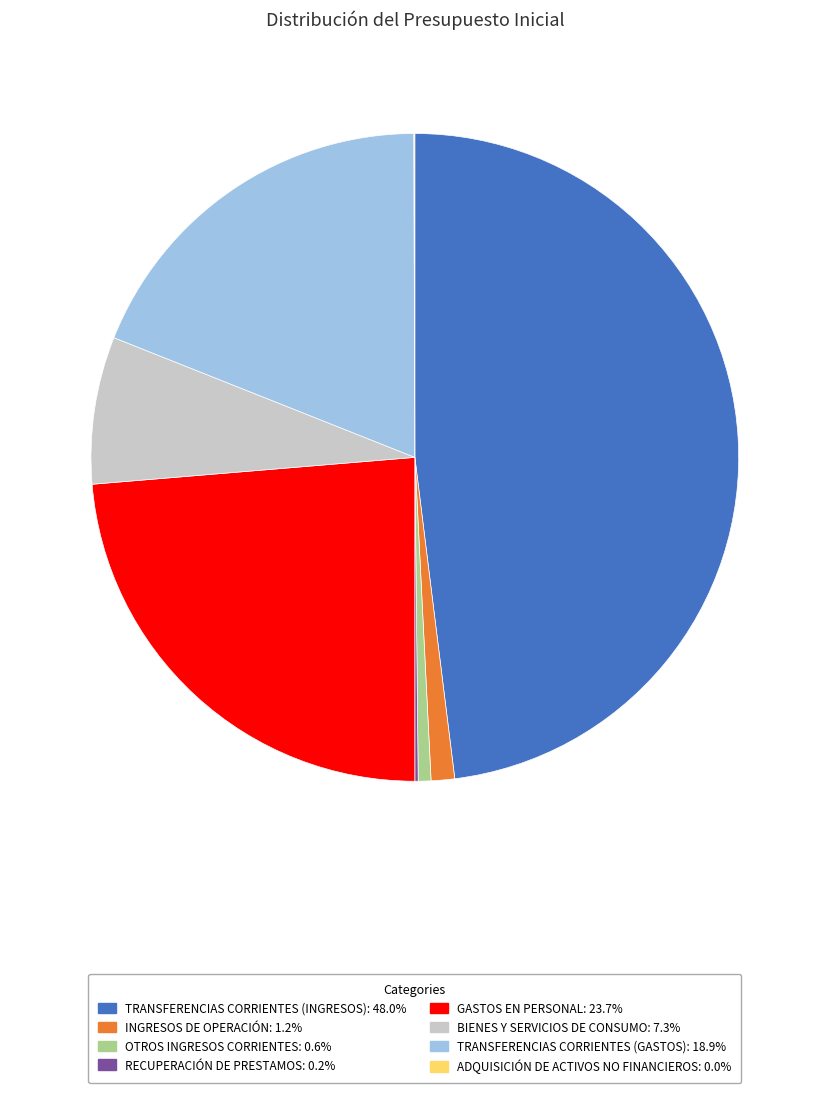

Does OTROS INGRESOS CORRIENTES represent more than half of the total?

No